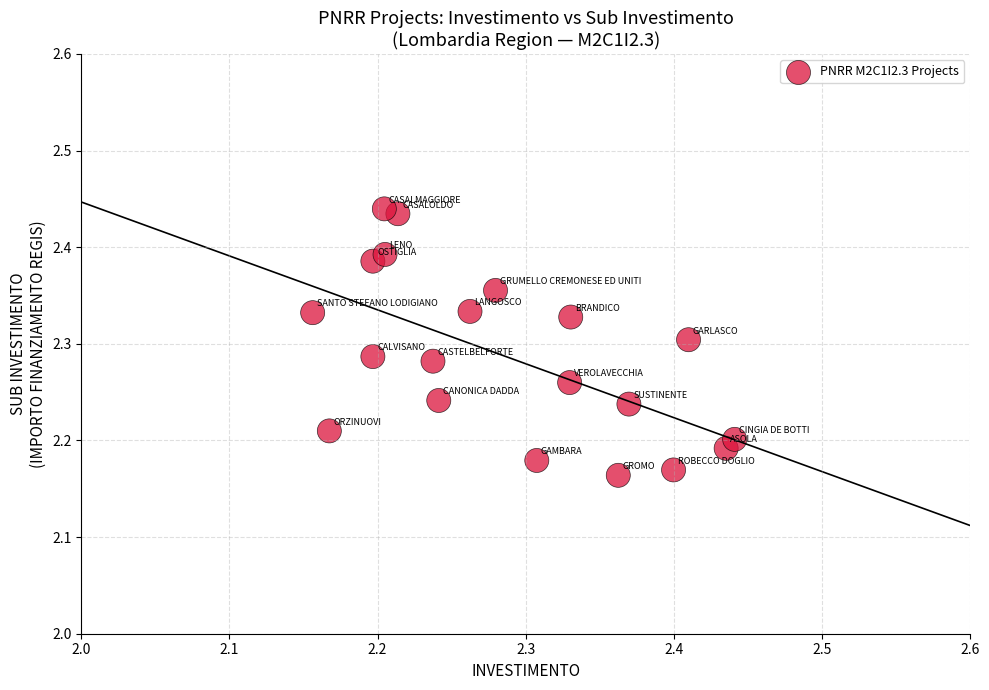

What is the range of Y values (max minus min)?

0.3